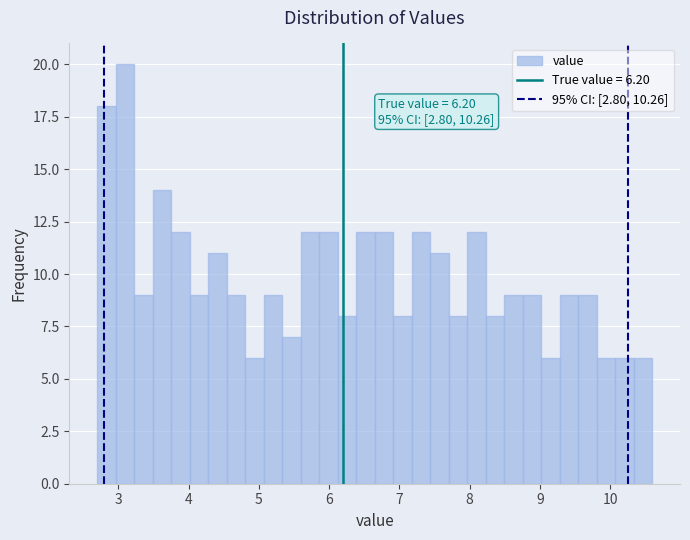

Read against the x-axis, roughly where is the centre of the tallest bar?

3.1